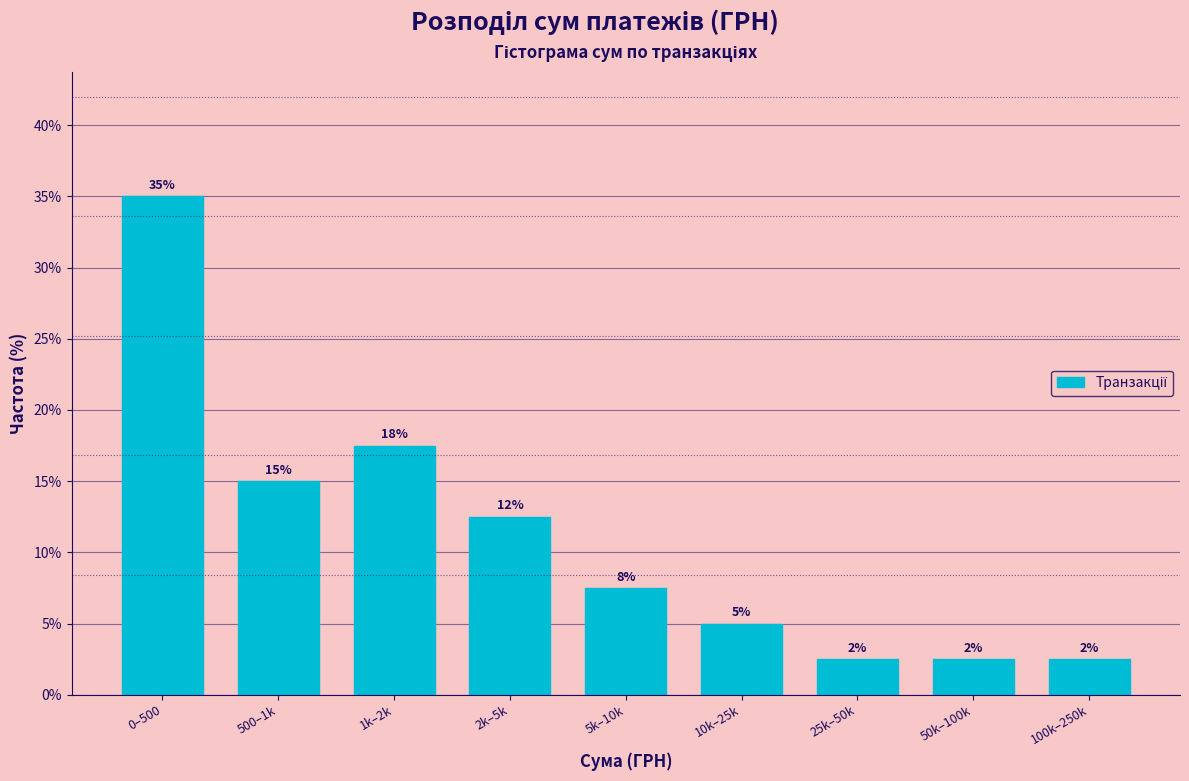

How many bars are there in total?

9